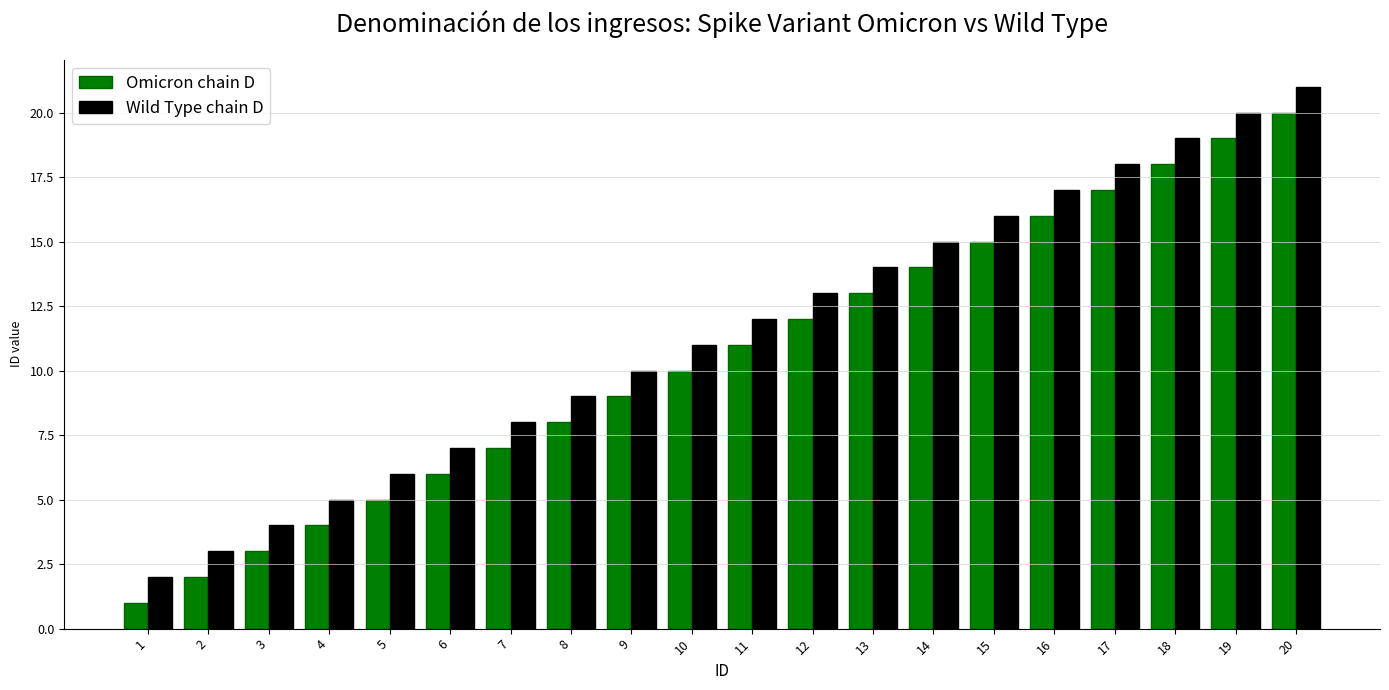

What is the spread (max minus min) of values at 1?

1